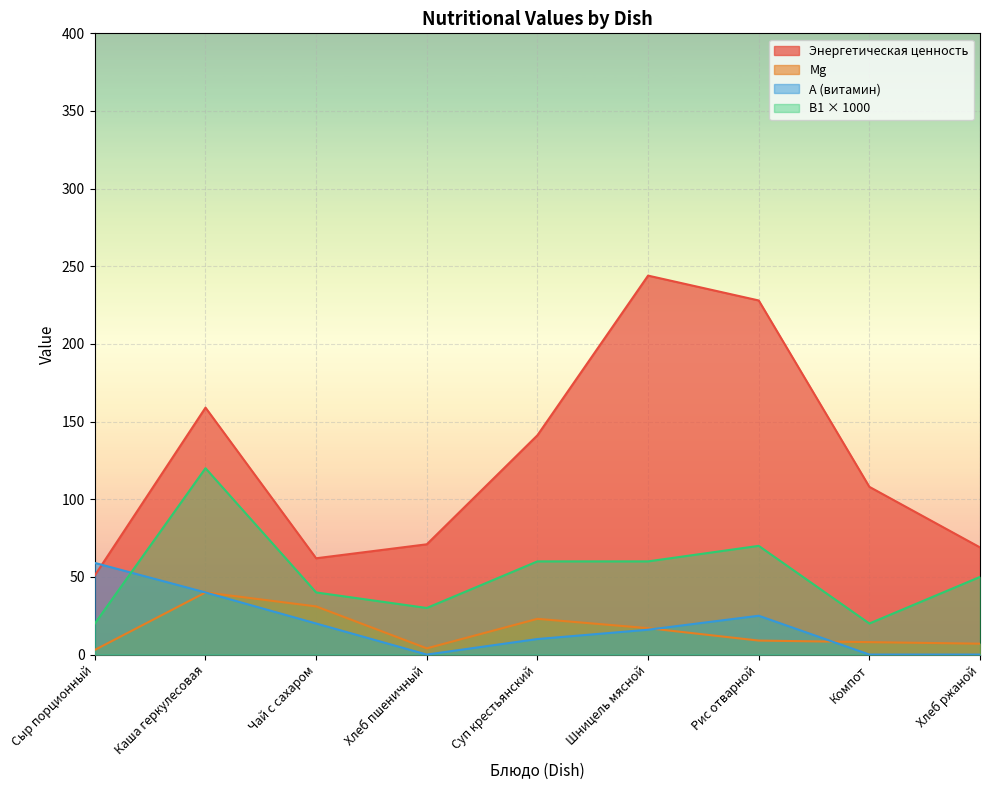

What is the difference between the second highest and second lowest values in the Энергетическая ценность series?

166.0